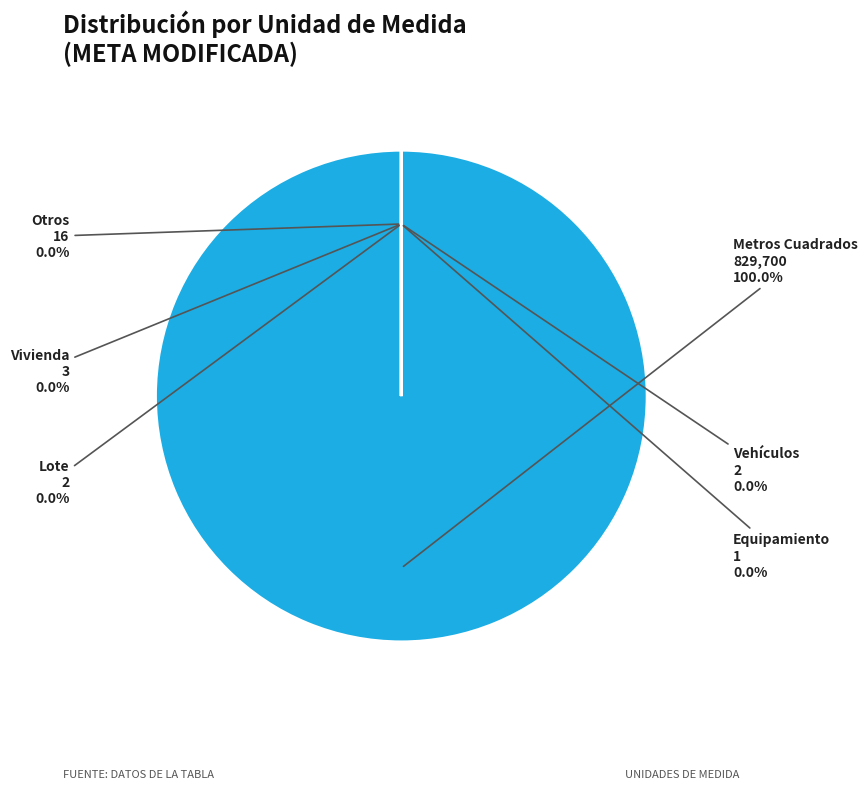

To the nearest percent, what is the difference between the Lote and Metros Cuadrados slice percentages?

100%